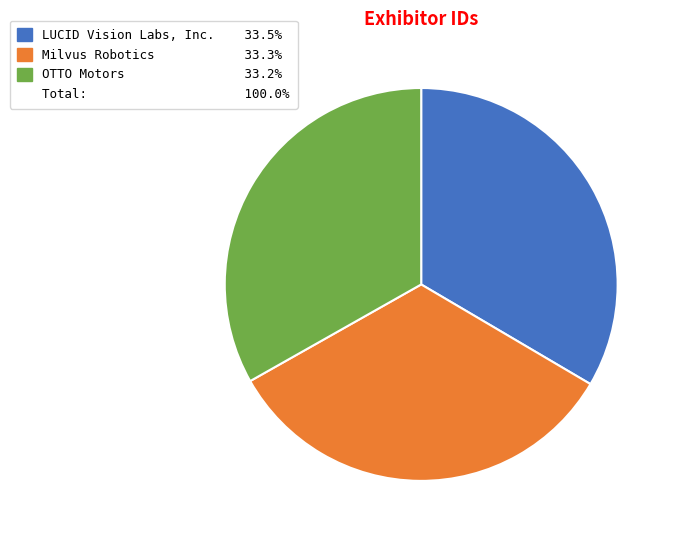

Is there a majority slice in this chart?

No